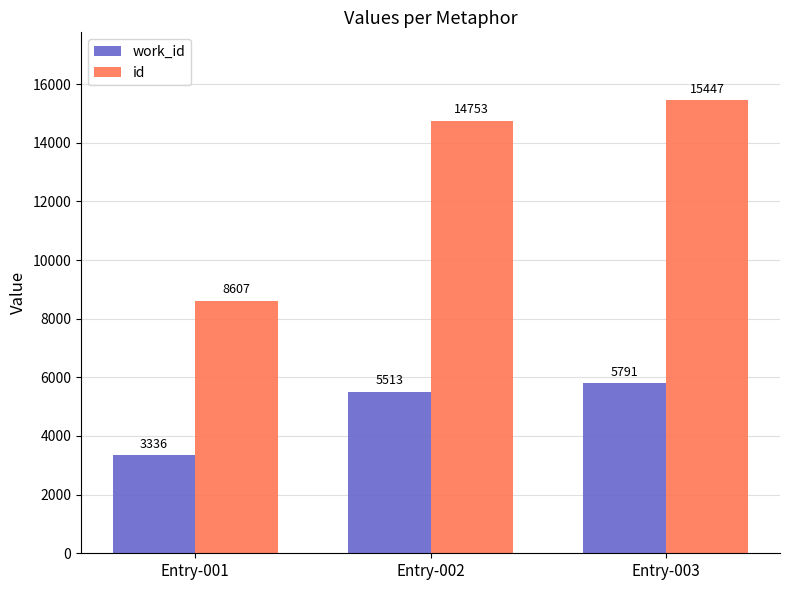

Between Entry-002 and Entry-003, which series saw the biggest shift?

id